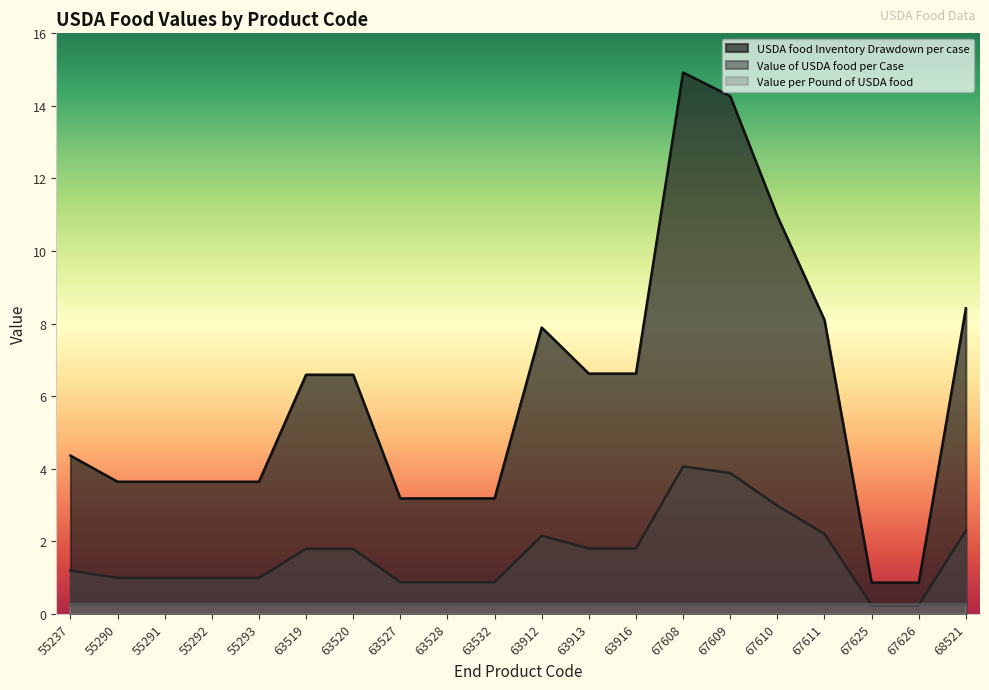

How many data points does each series have?

20